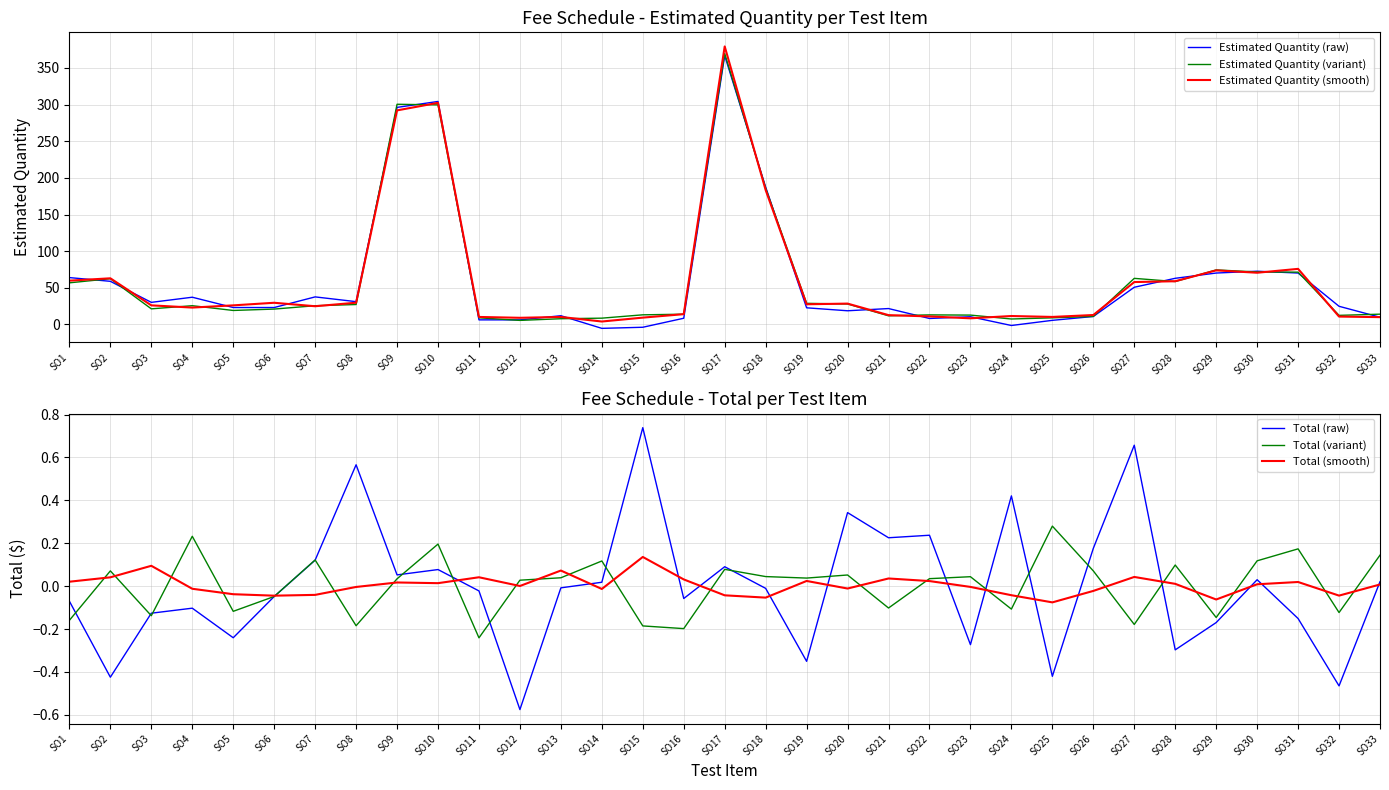

True or false: Total (variant) has a value of -0.3 at SO15.

False